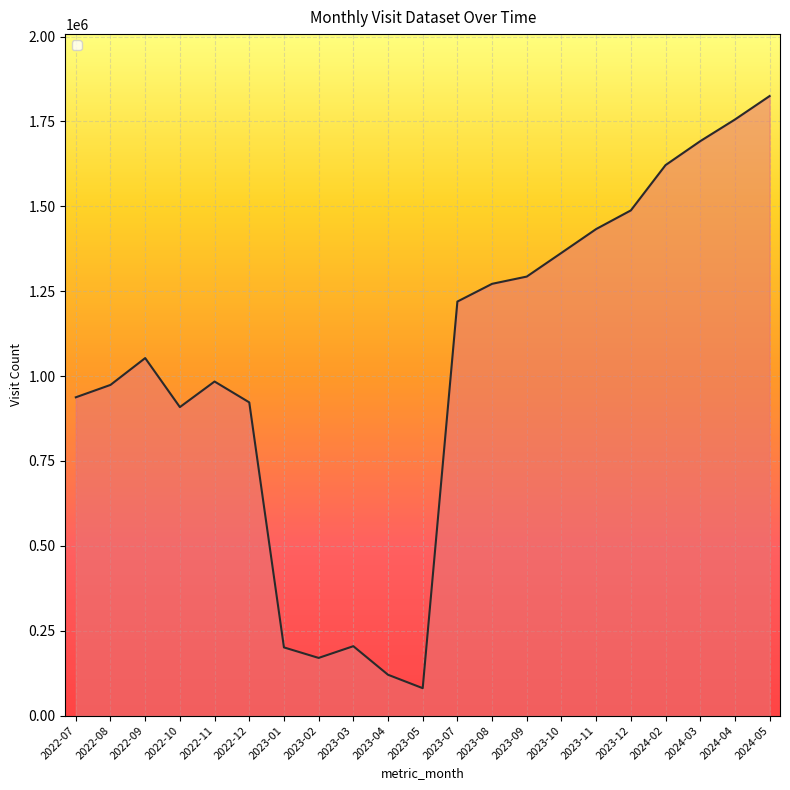

The value at 2022-09 is 1555317. True or false?

False